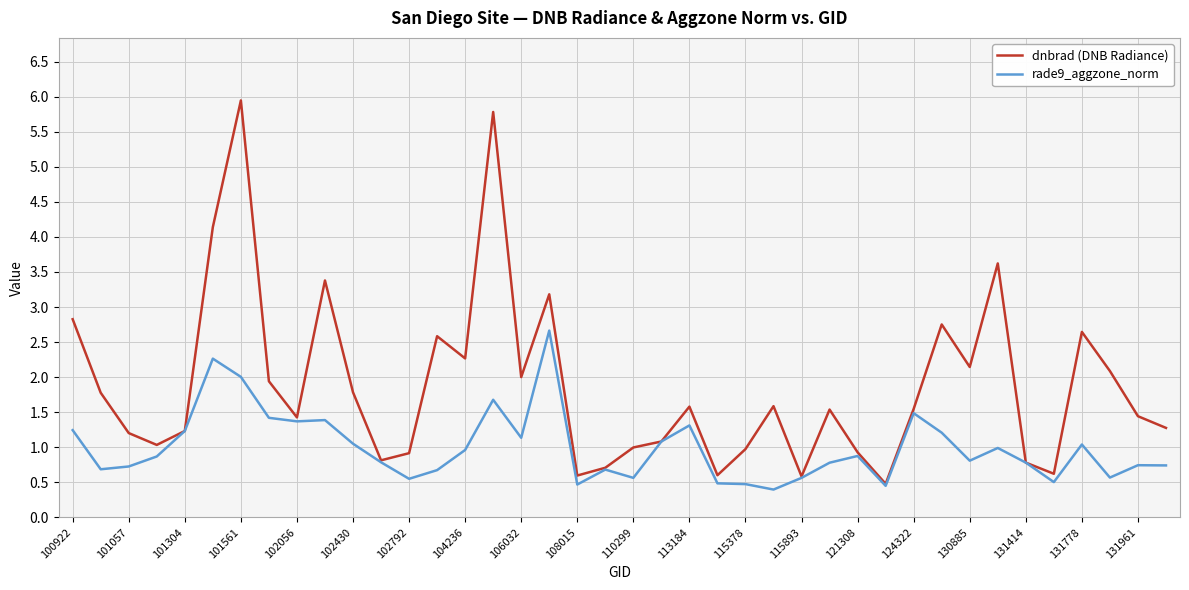

How many distinct data groups are displayed?

2